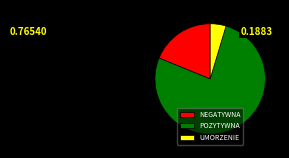

Between UMORZENIE and POZYTYWNA, which is larger?

POZYTYWNA